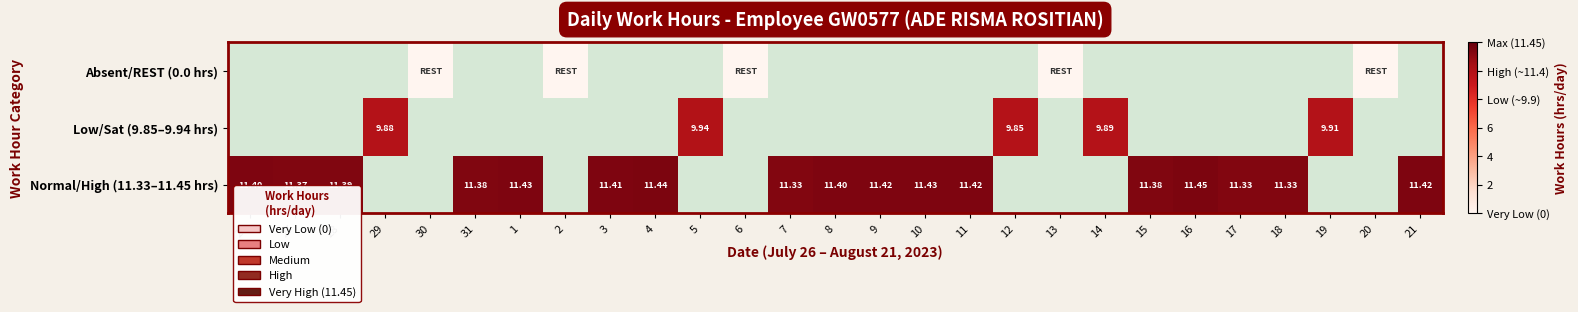

Count the number of categories in the chart.

27